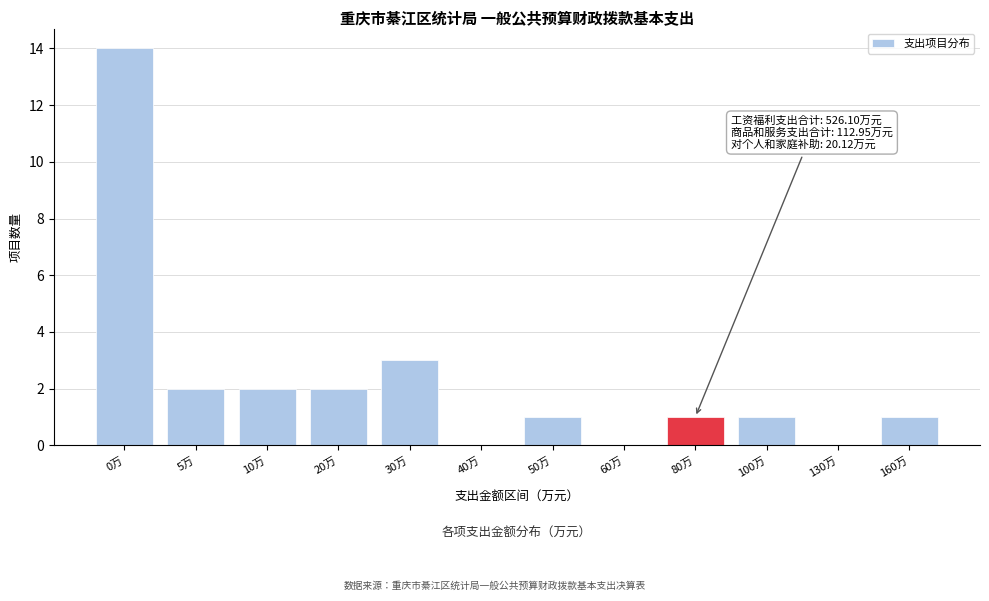

Reading right to left, extract all data points from this chart.

160万=1	130万=0	100万=1	80万=1	60万=0	50万=1	40万=0	30万=3	20万=2	10万=2	5万=2	0万=14